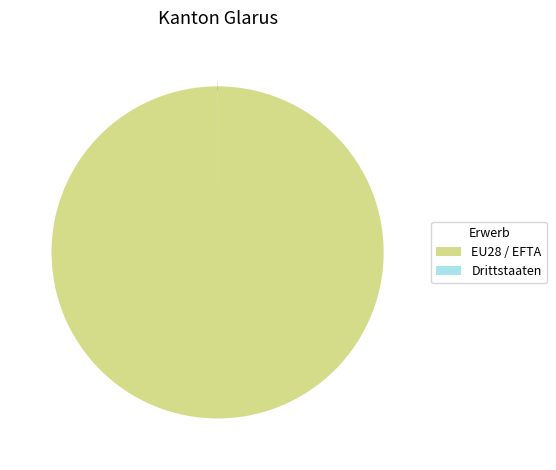

Which slice is the largest?

EU28 / EFTA